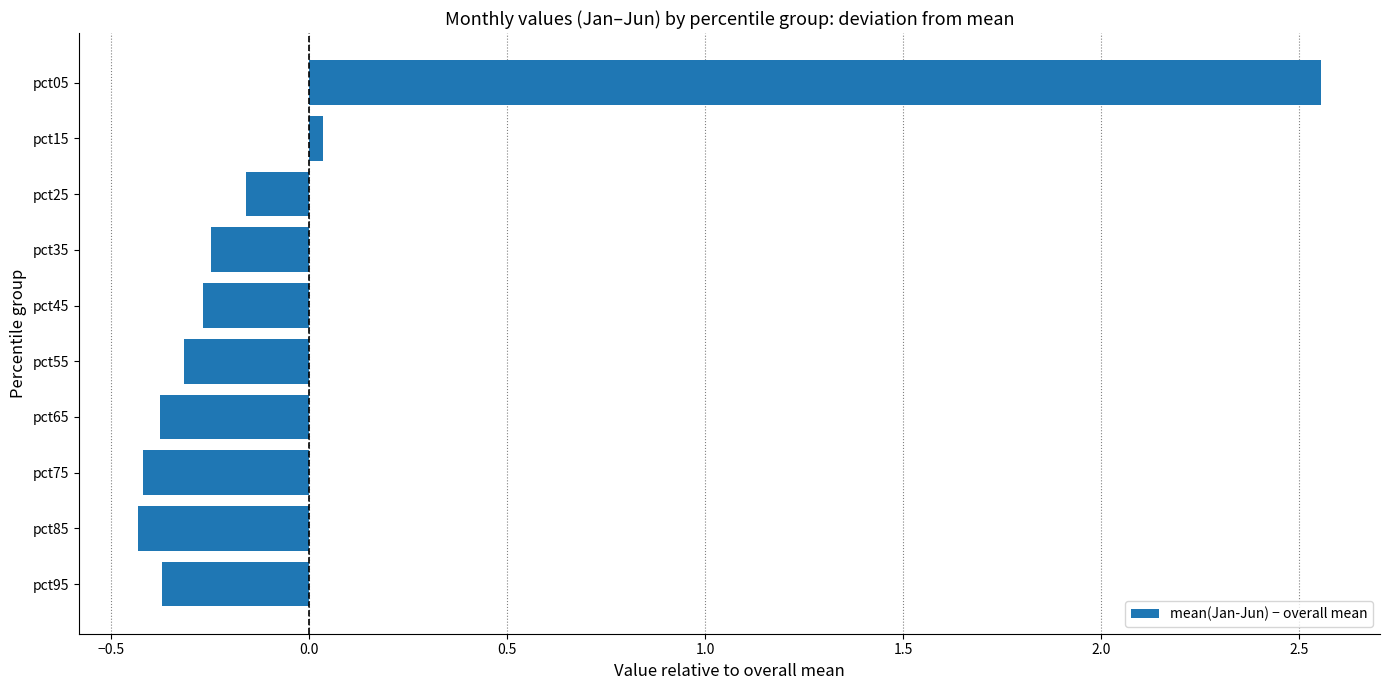

What is the smallest value displayed?

-0.4